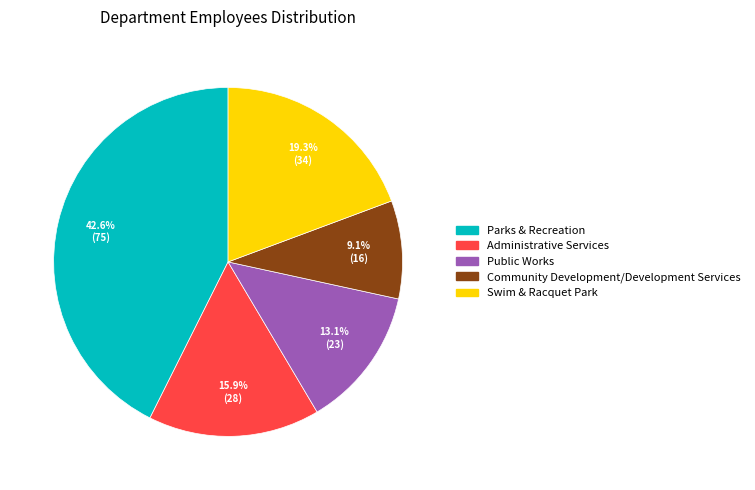

How many segments does this pie chart have?

5